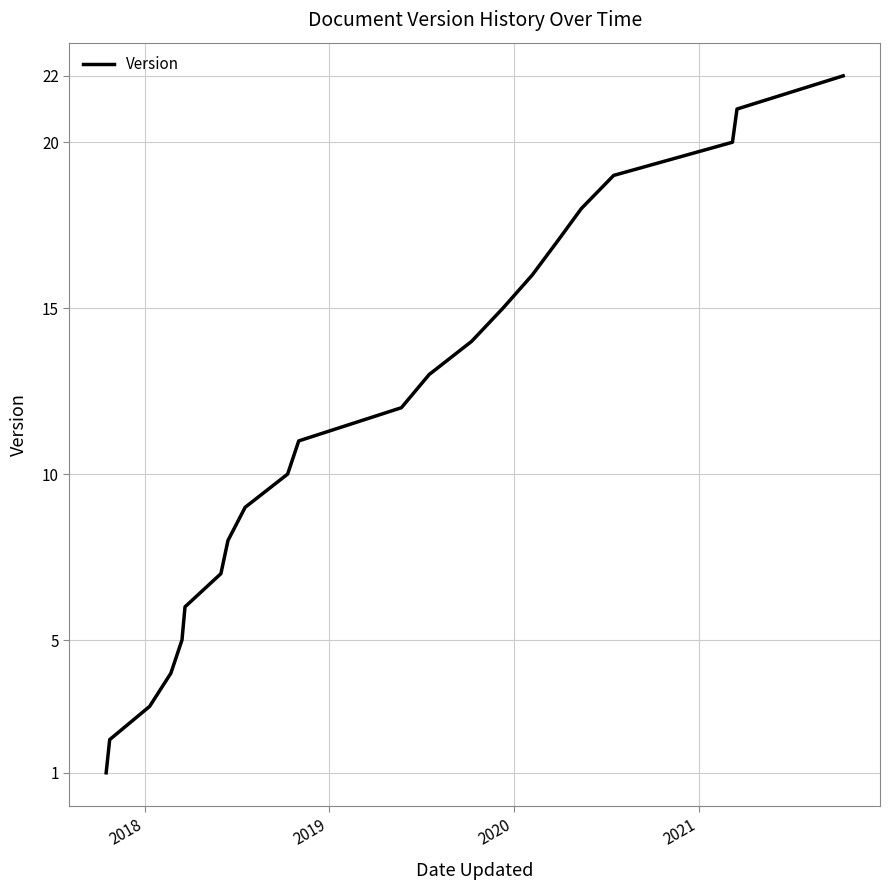

What is the difference between the maximum and minimum values?

21